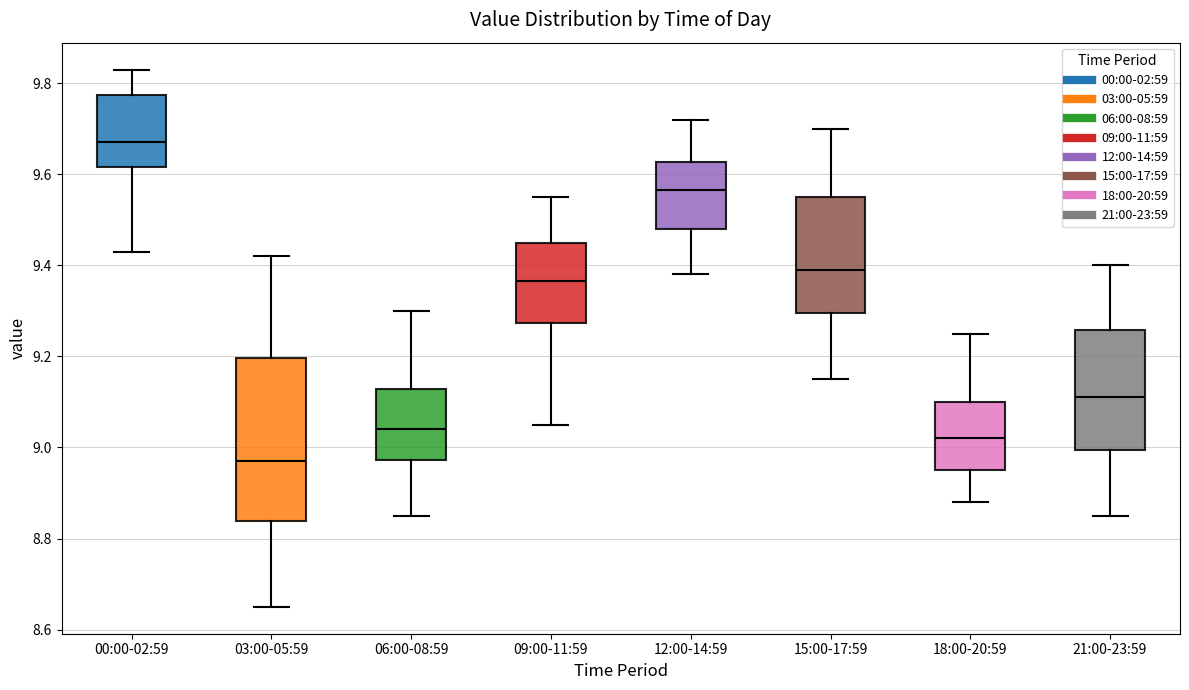

Which box is the tallest, from its lower edge to its upper edge?

03:00-05:59